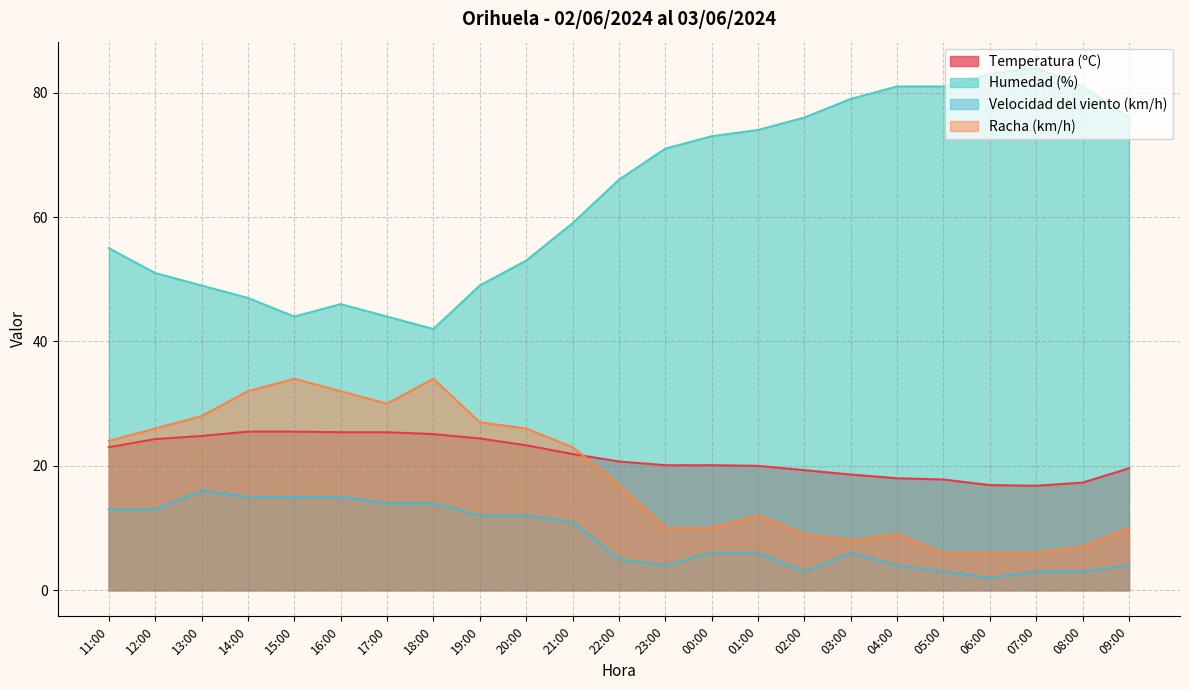

Where is Humedad (%) nearest to the value 63?

22:00